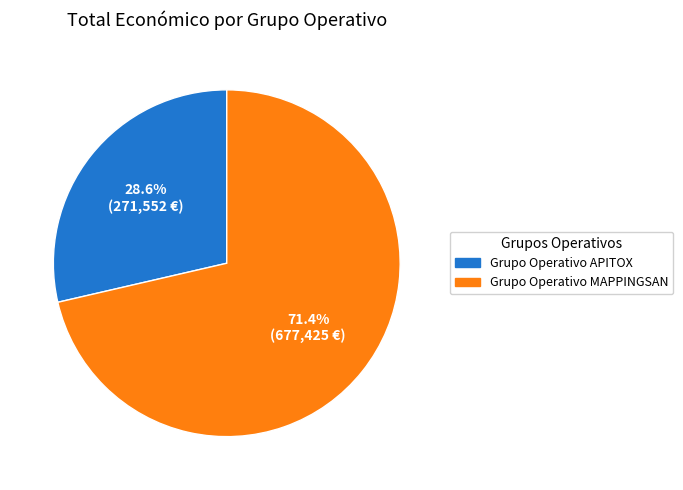

What percentage do Grupo Operativo APITOX and Grupo Operativo MAPPINGSAN together represent?

100.0%